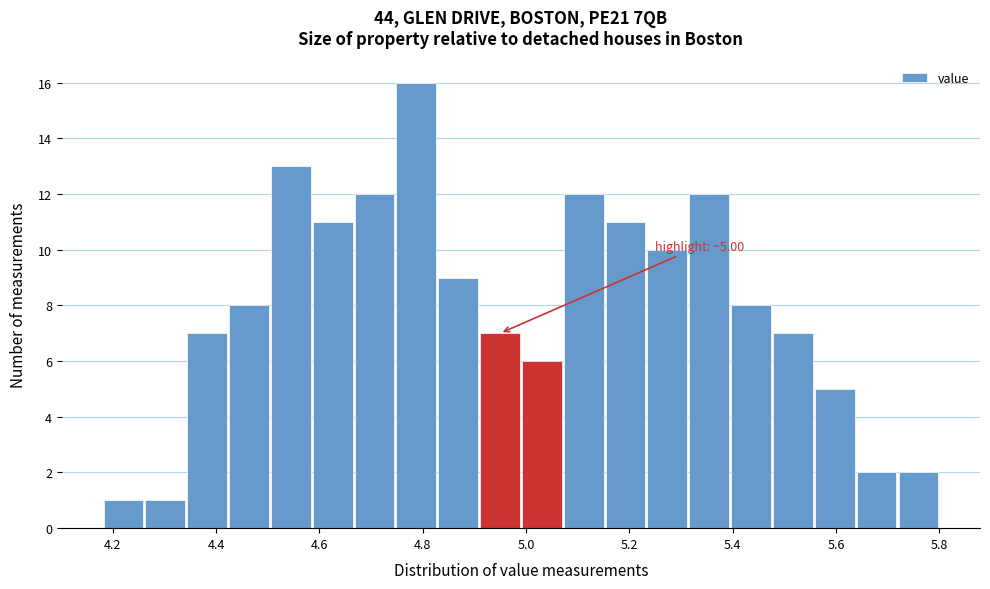

Over which range of the x-axis is the bar tallest?

4.74 to 4.82